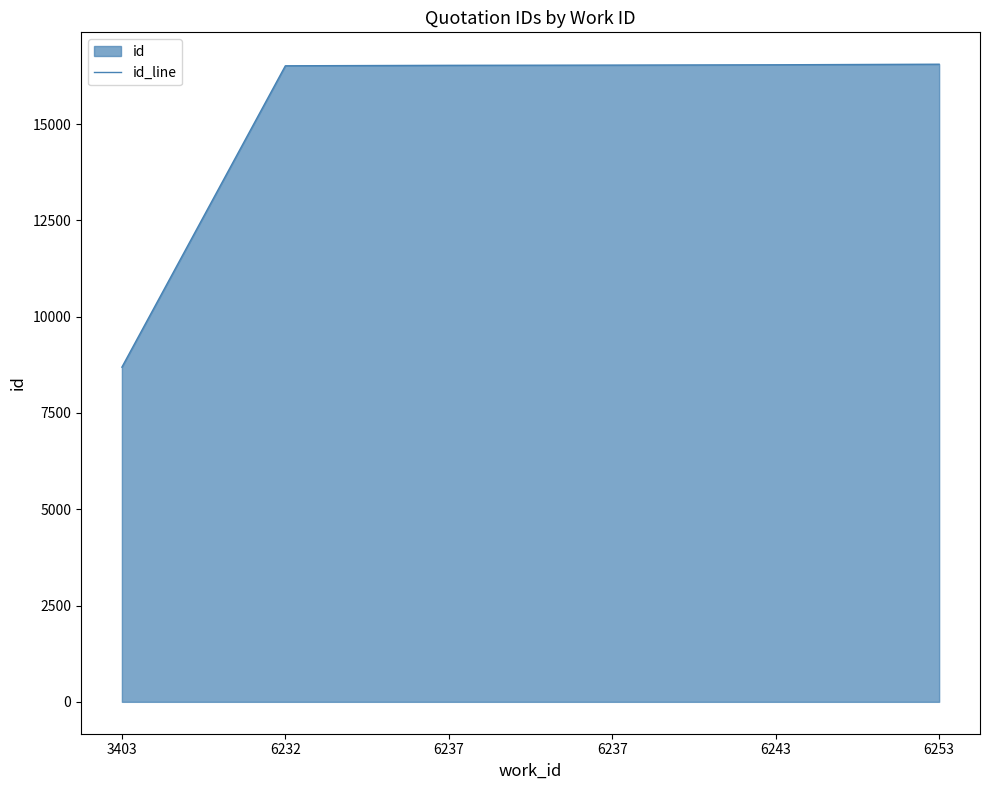

Is it true that the value at 3403 is 14516?

False